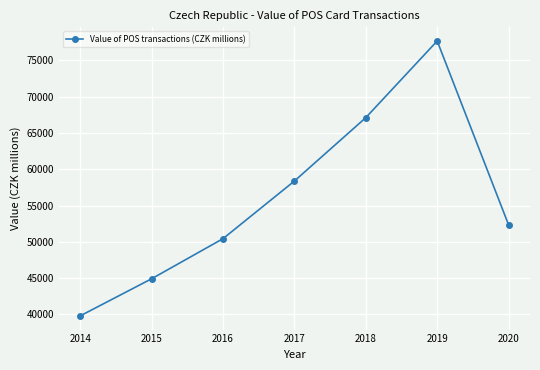

What is the change in value from 2018 to 2019?

+10566.3